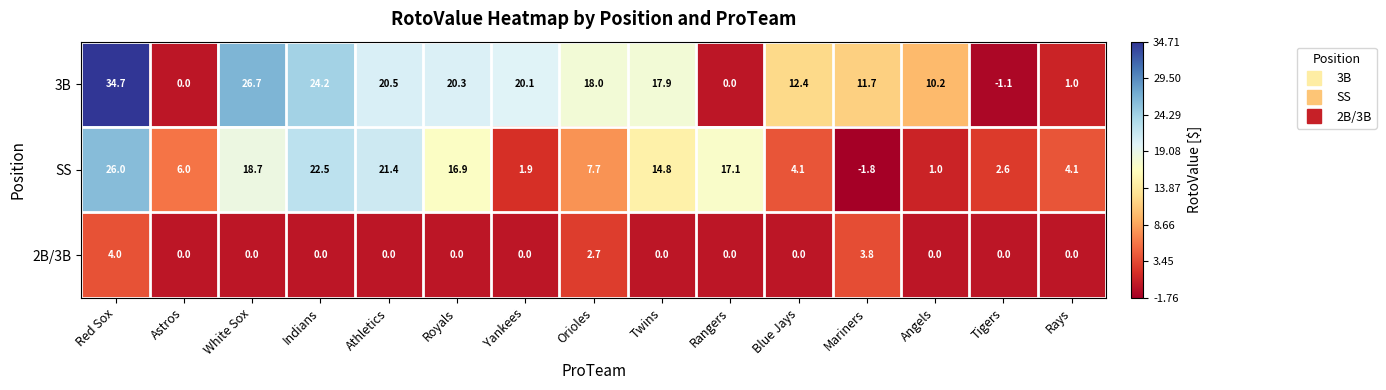

Rank the series by their average value, from highest to lowest.

3B, SS, 2B/3B